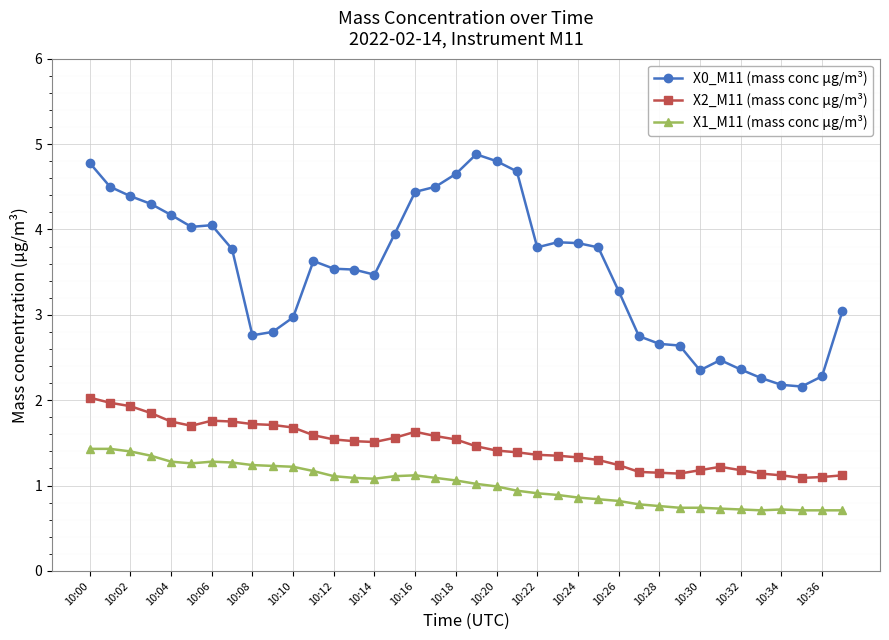

Rank the series by their maximum value, from highest to lowest.

X0_M11 (mass conc μg/m³), X2_M11 (mass conc μg/m³), X1_M11 (mass conc μg/m³)